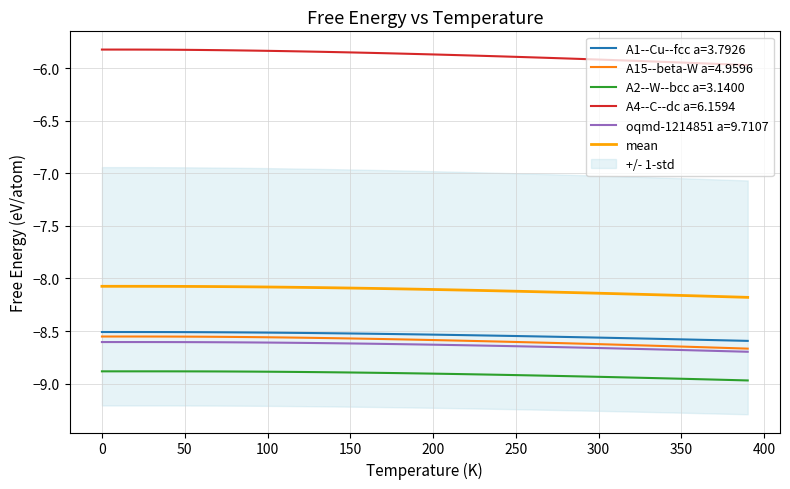

True or false: A2--W--bcc a=3.1400 has a value of -8.9 at 250.

True